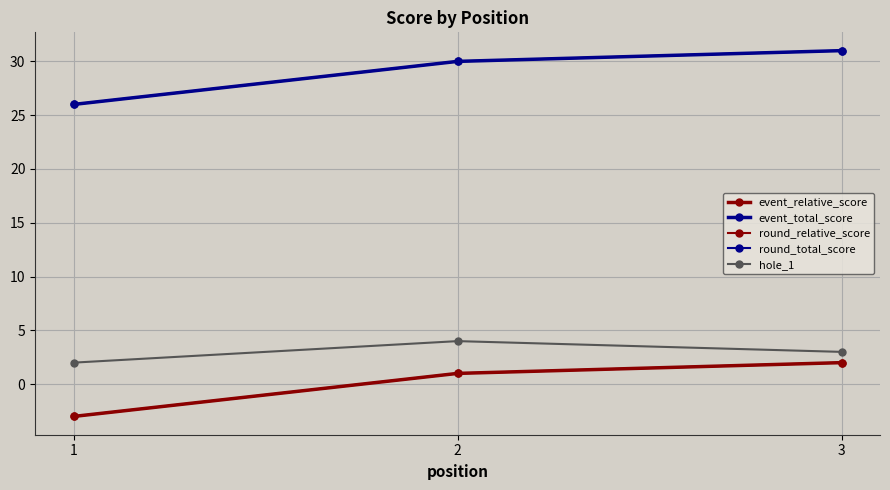

Count the round_relative_score values in the range -3 to 2.

3